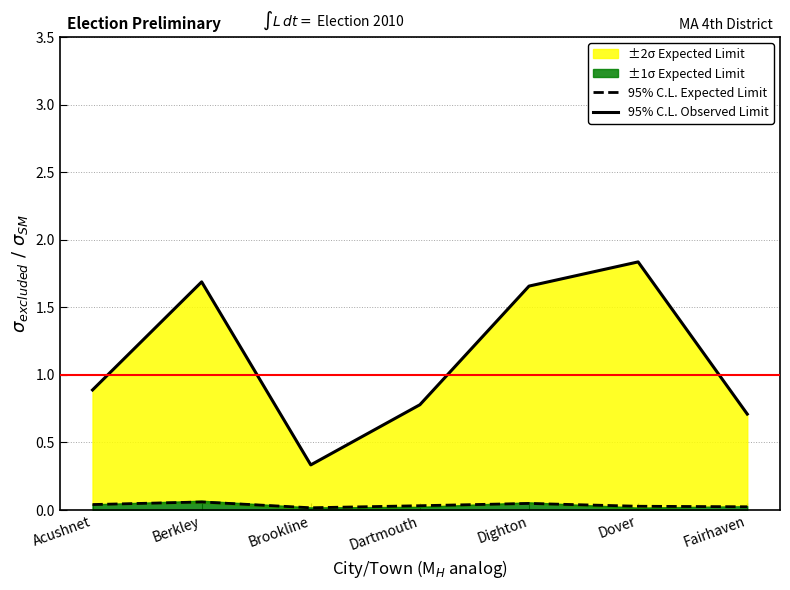

Between Acushnet and Berkley, which series saw the biggest shift?

95% C.L. Observed Limit